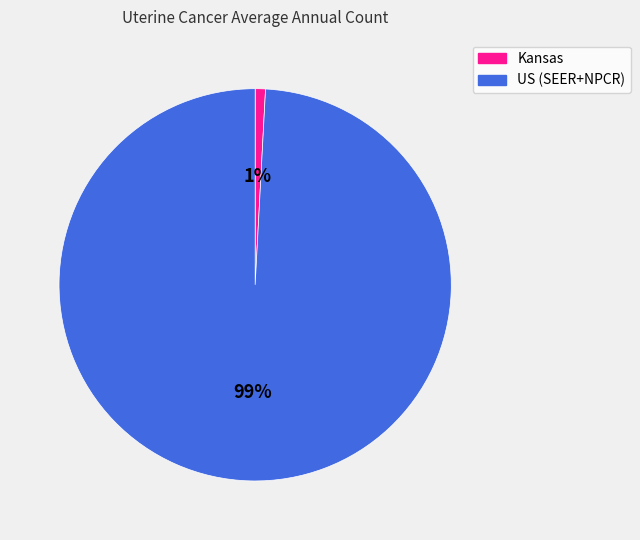

Which category has the smallest portion of the pie?

Kansas